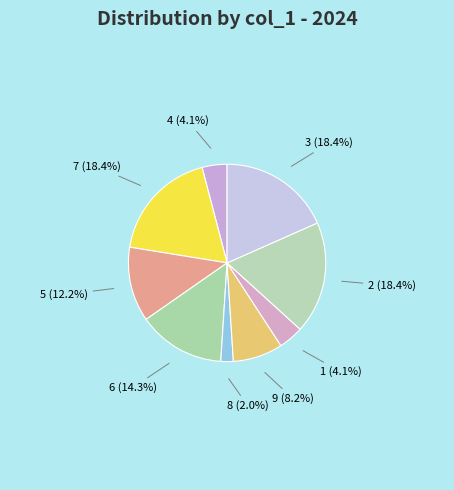

To the nearest percent, what is the difference between the largest and smallest slice percentages?

16%